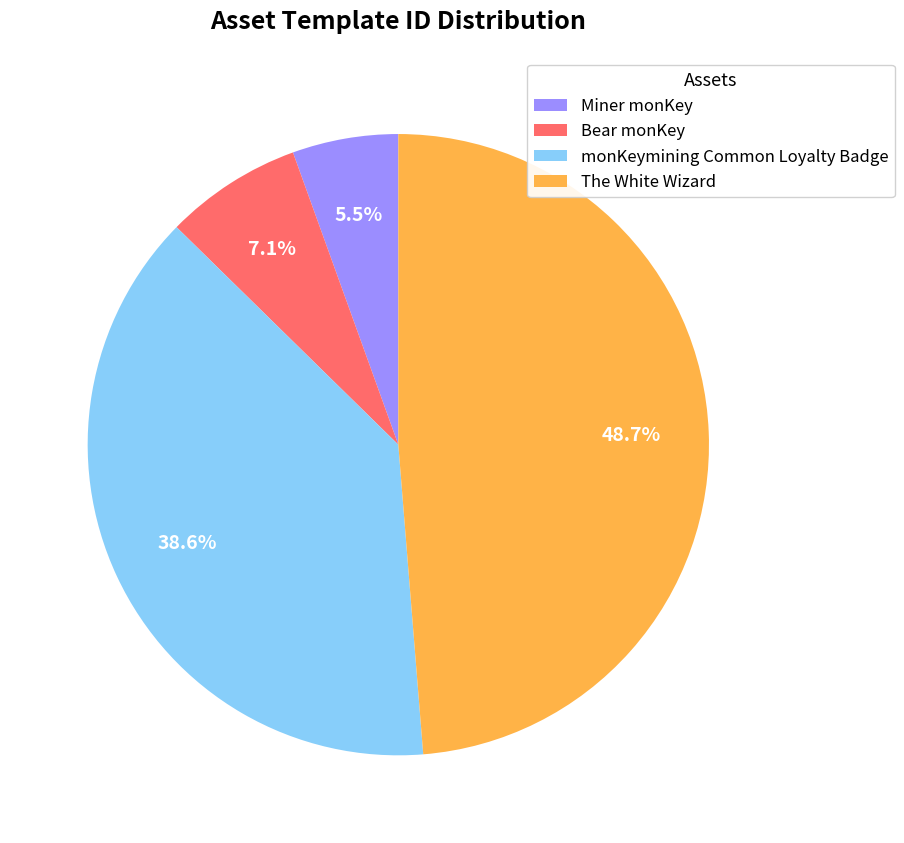

Which category has the smallest portion of the pie?

Miner monKey